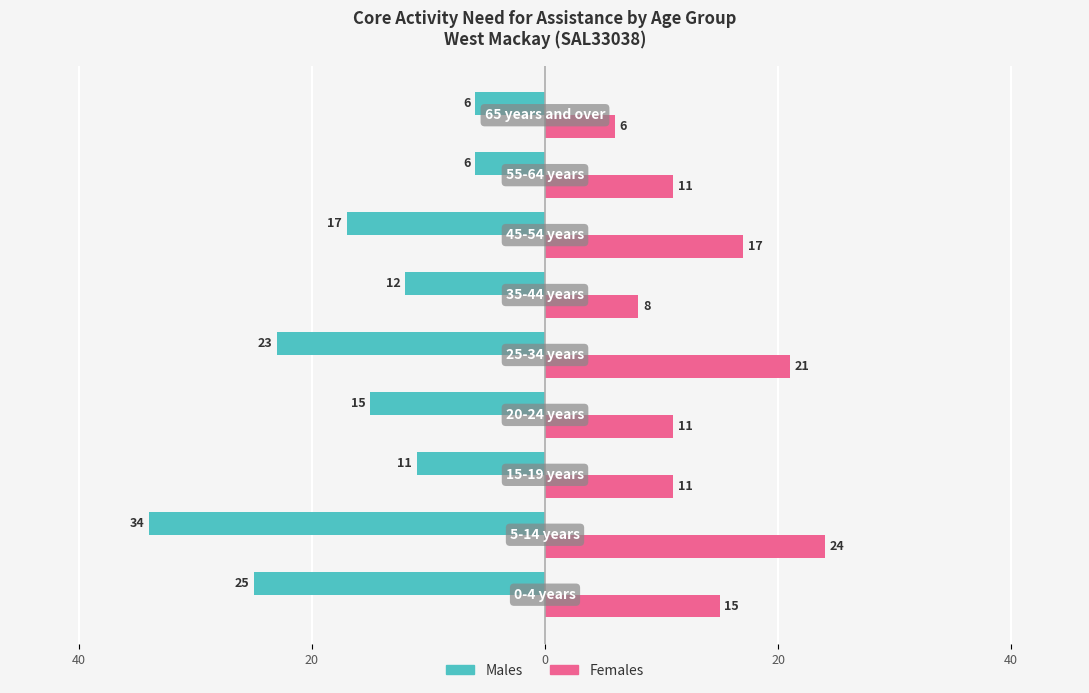

The value of Males - Does not have need at 20 is -39. True or false?

False